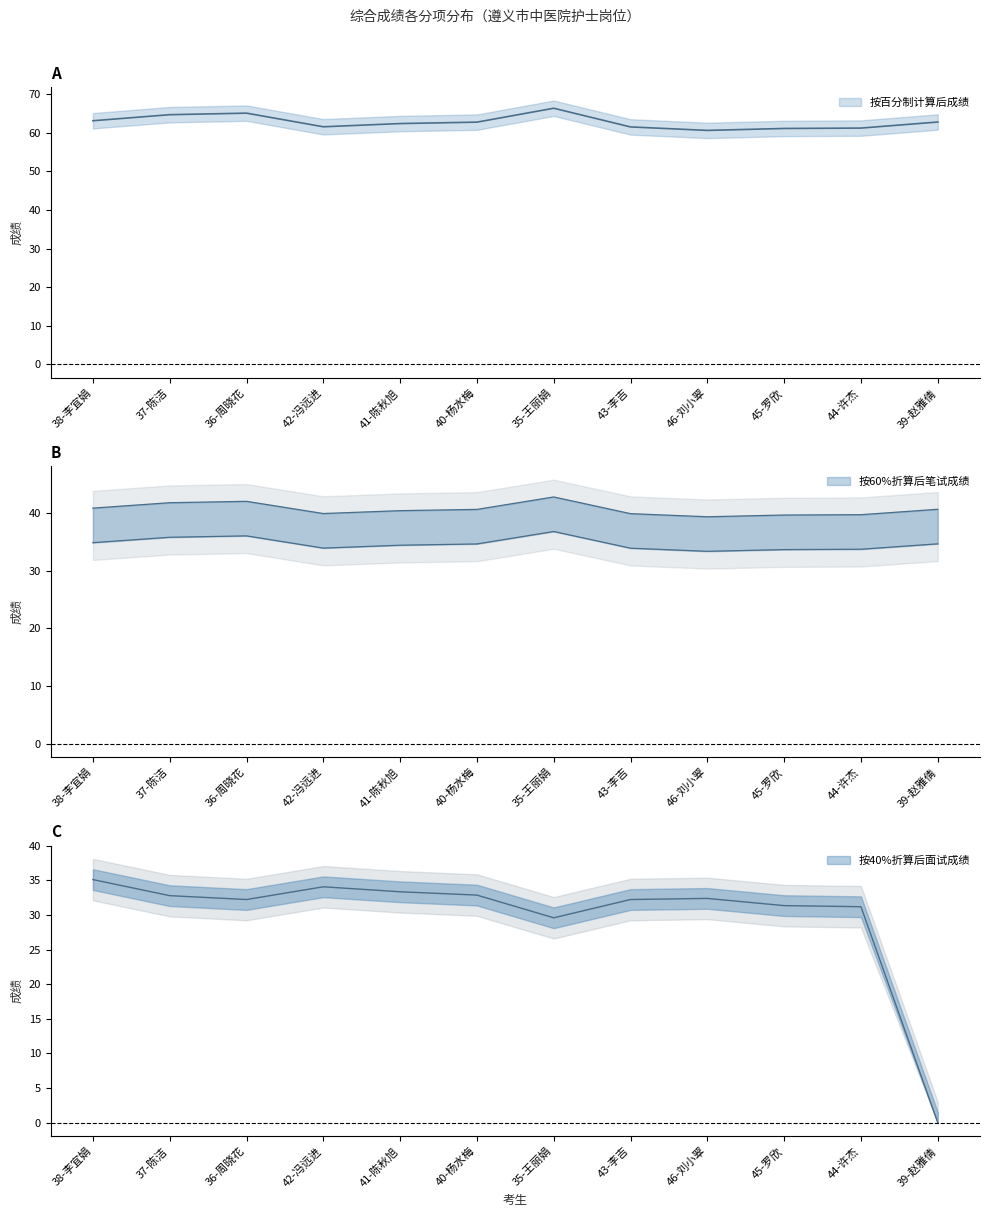

Reading left to right, extract all data points from this chart.

按百分制计算后成绩: 63.1	64.7	65.1	61.6	62.4	62.8	66.4	61.5	60.6	61.1	61.2	62.8
按60%折算后笔试成绩: 40.9	41.8	42.1	39.9	40.4	40.7	42.8	39.9	39.4	39.7	39.7	40.7
按40%折算后面试成绩: 35.1	32.8	32.2	34.1	33.4	32.9	29.6	32.2	32.4	31.4	31.2	0.0